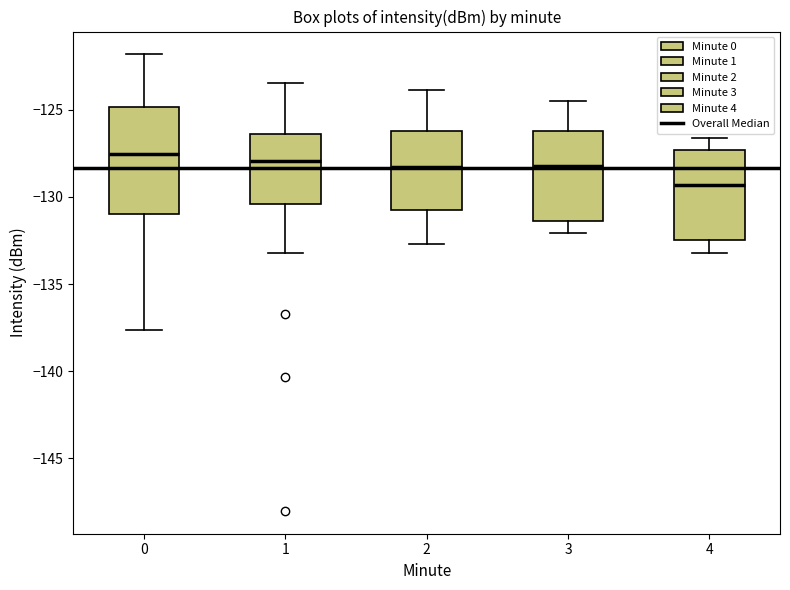

Reading left to right, transcribe this box plot: for each box, give where its median line is, the range the box spans, and where its two whiskers end, as read against the y-axis. The values are not printed on the chart, so give them approximately, as read against the axis.

0: median -127.5, box -131.0 to -125.0, whiskers -137.5 to -122.0
1: median -128.0, box -130.5 to -126.5, whiskers -133.0 to -123.5
2: median -128.5, box -130.5 to -126.0, whiskers -132.5 to -124.0
3: median -128.0, box -131.5 to -126.0, whiskers -132.0 to -124.5
4: median -129.5, box -132.5 to -127.5, whiskers -133.0 to -126.5